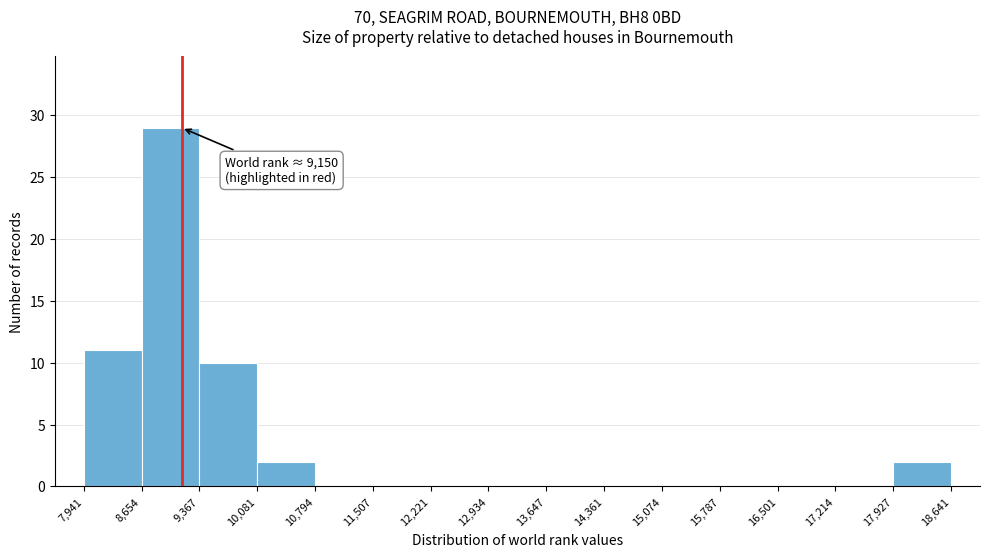

Which range on the x-axis has the tallest bar?

8,654 to 9,367